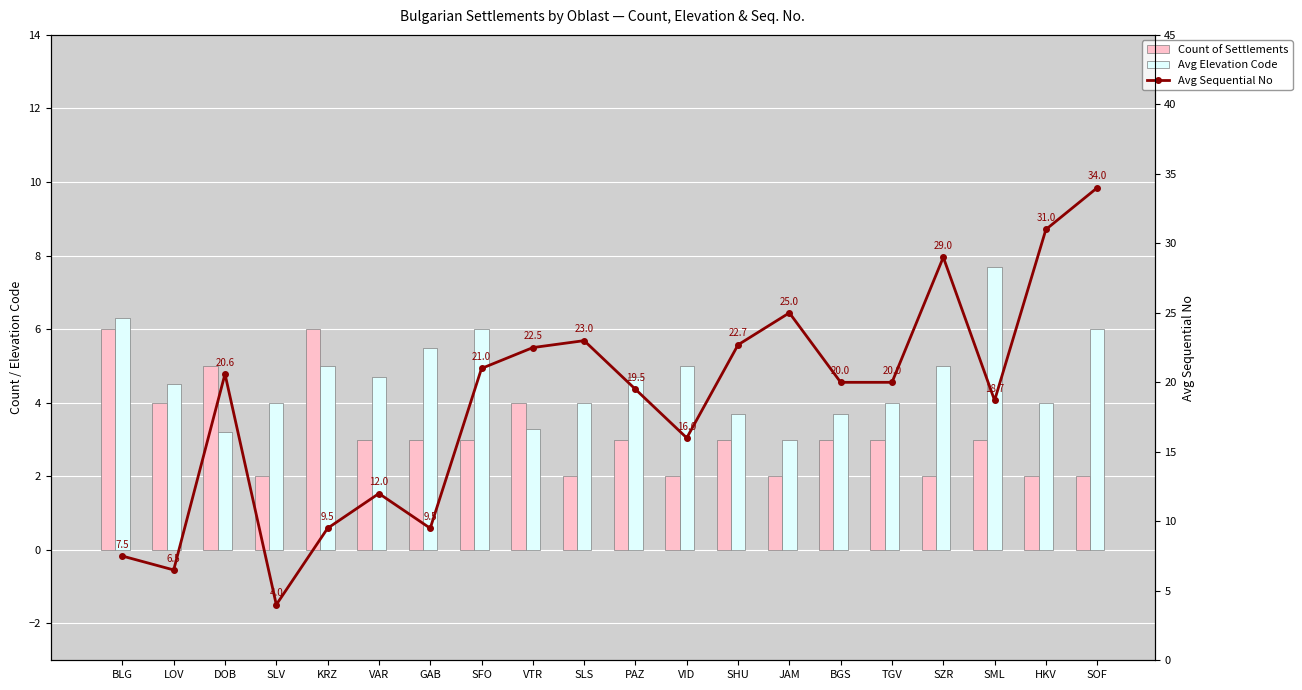

The value of Count of Settlements at LOV is 4.0. True or false?

True